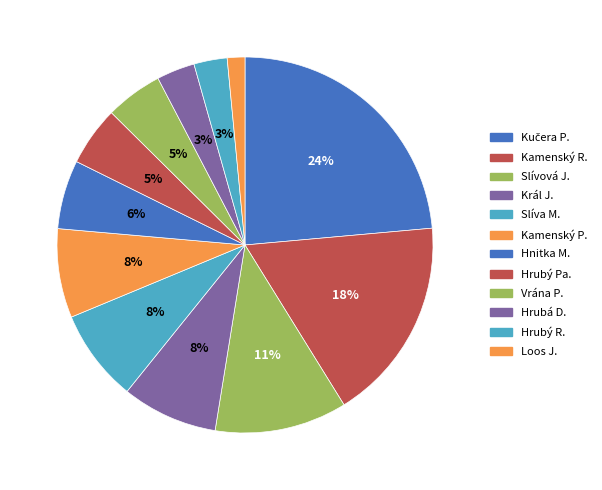

How many slices are in this pie chart?

12